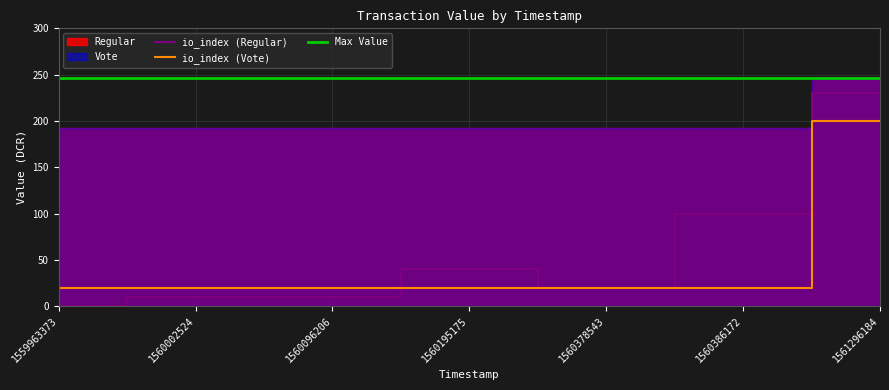

True or false: there are more than 0 points higher than both neighbors.

False